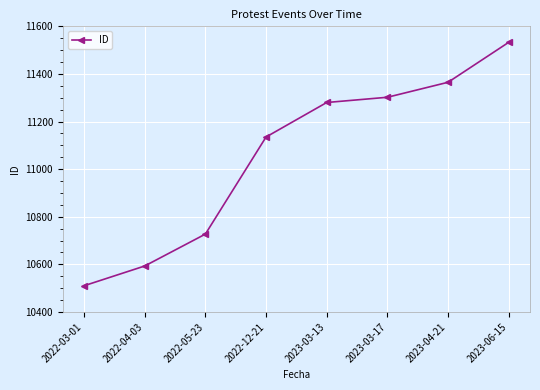

Which category has the lowest value across all series?

2022-03-01